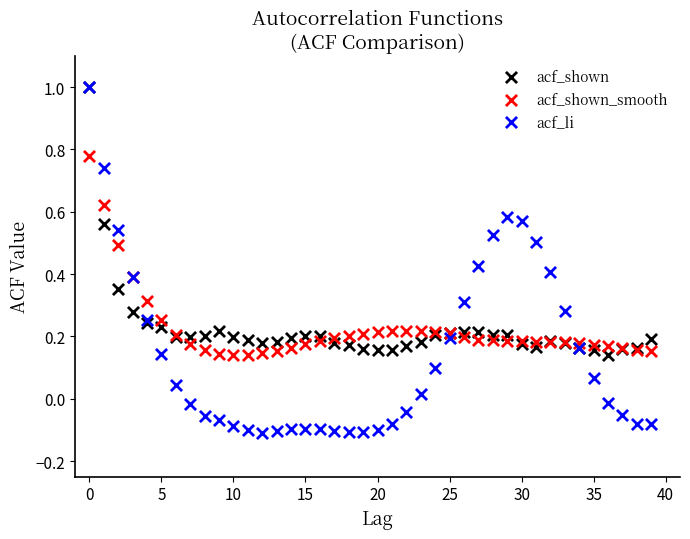

What are all the series names shown in the legend?

acf_shown, acf_shown_smooth, acf_li